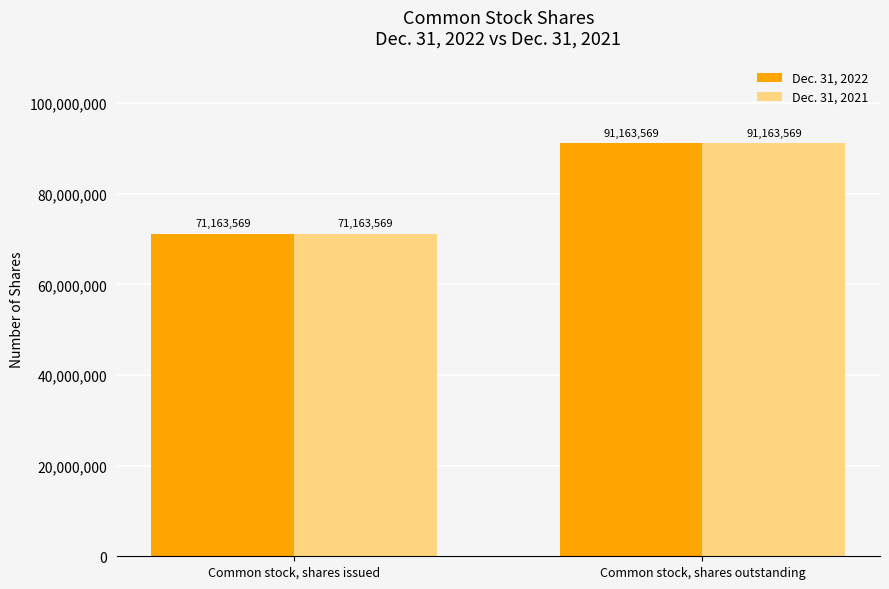

How many values in the Dec. 31, 2022 series are below 91163569?

1